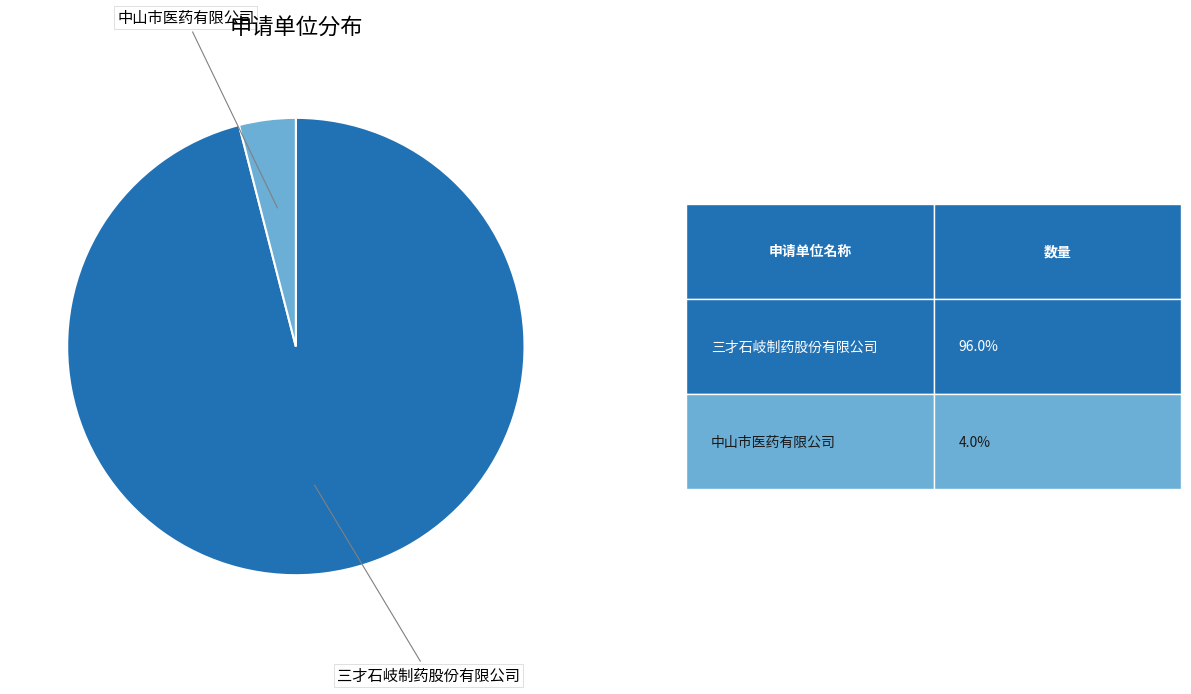

Rank the categories by value from lowest to highest.

中山市医药有限公司, 三才石岐制药股份有限公司